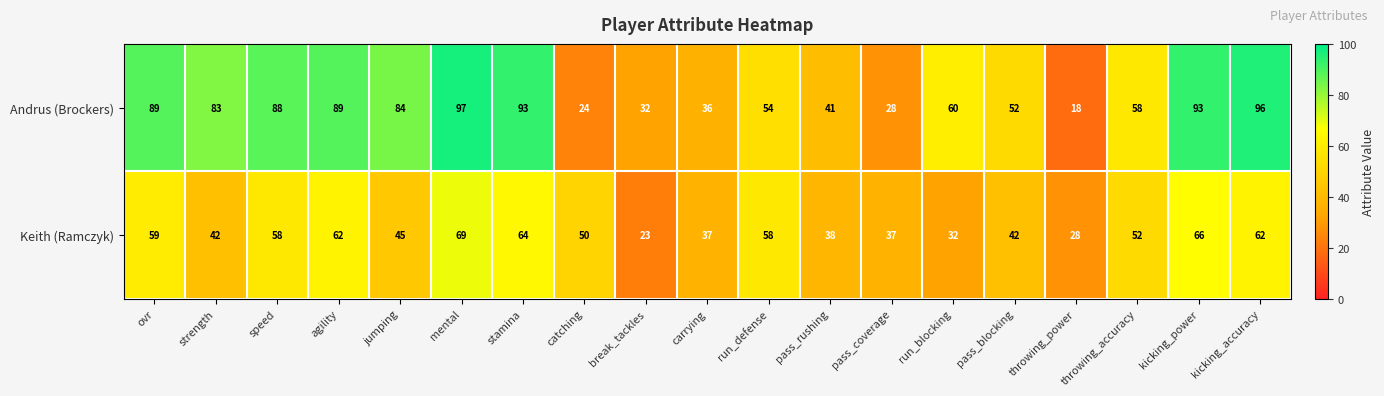

Count the number of categories in the chart.

19